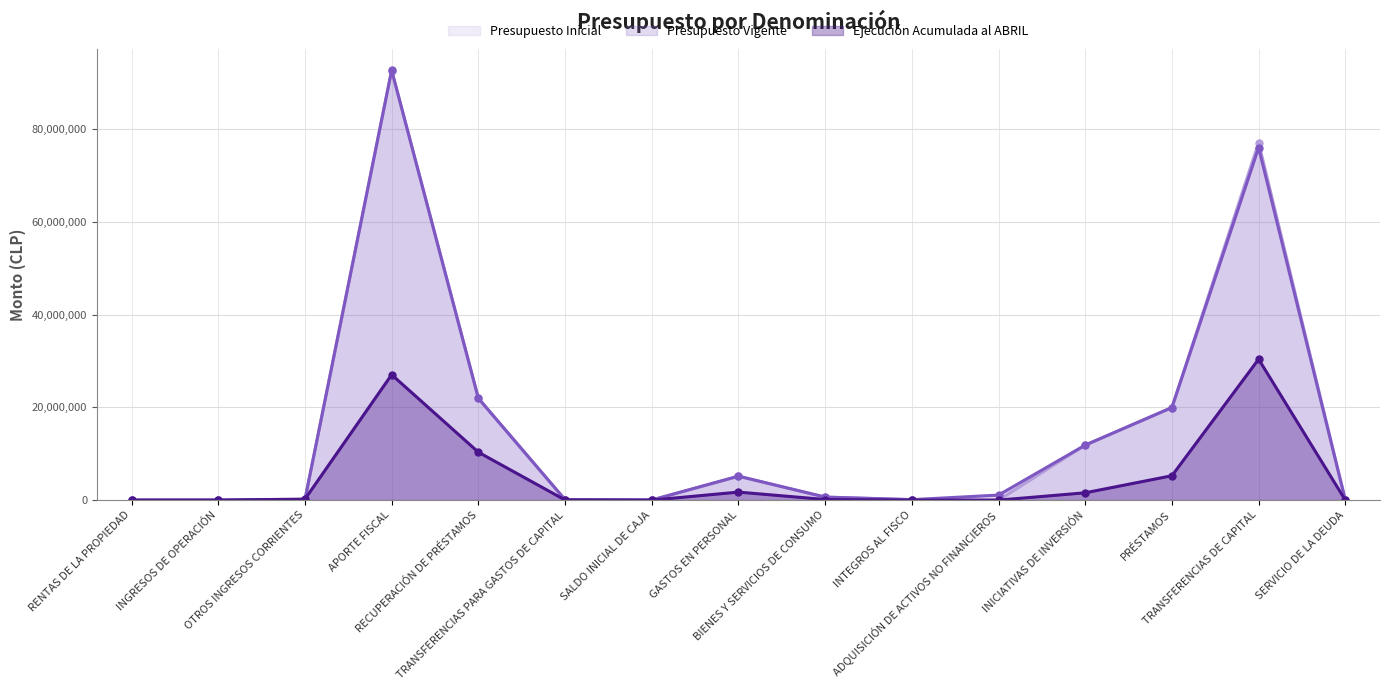

What is the difference between the Presupuesto Vigente values at RECUPERACIÓN DE PRÉSTAMOS and ADQUISICIÓN DE ACTIVOS NO FINANCIEROS?

20876213